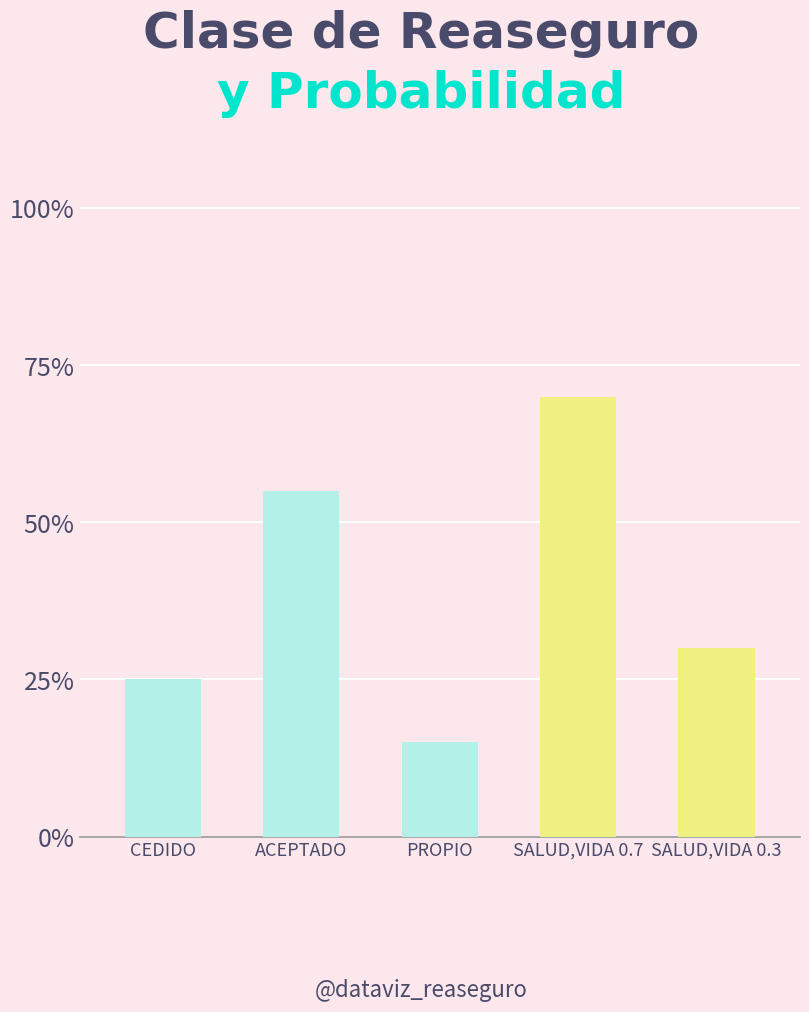

What position from the right is SALUD,VIDA 0.3?

1